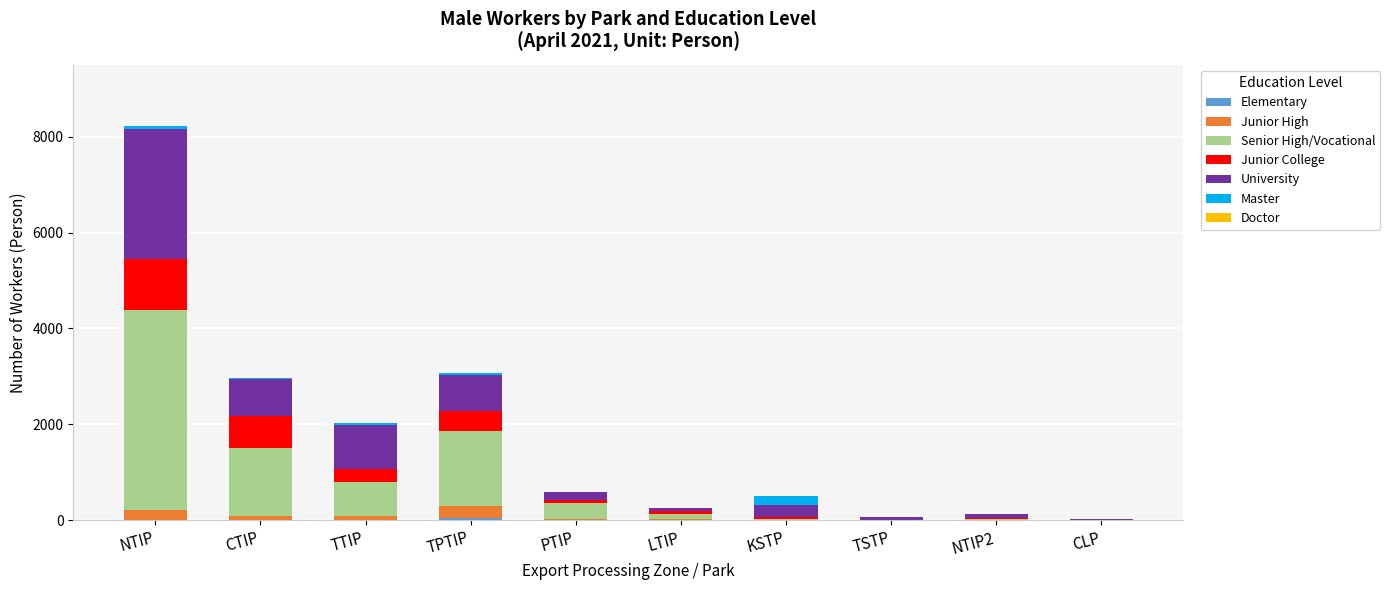

Does the chart contain stacked bars?

Yes